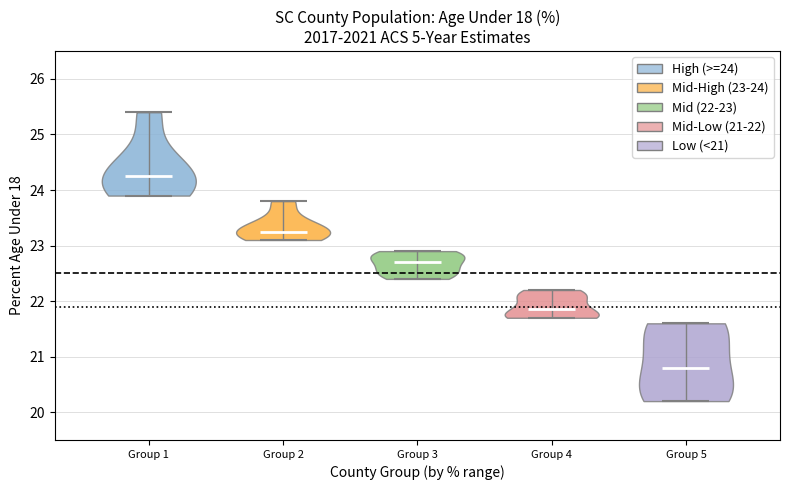

Which violin has the lowest median line?

Group 5